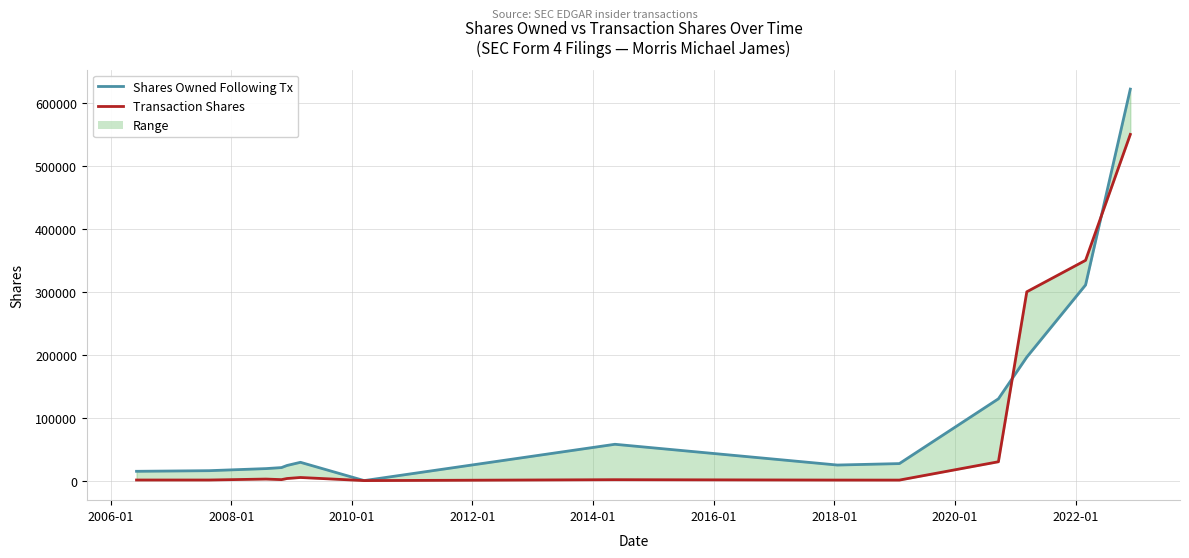

How many interior local peaks does the Shares Owned Following Transaction series have?

2